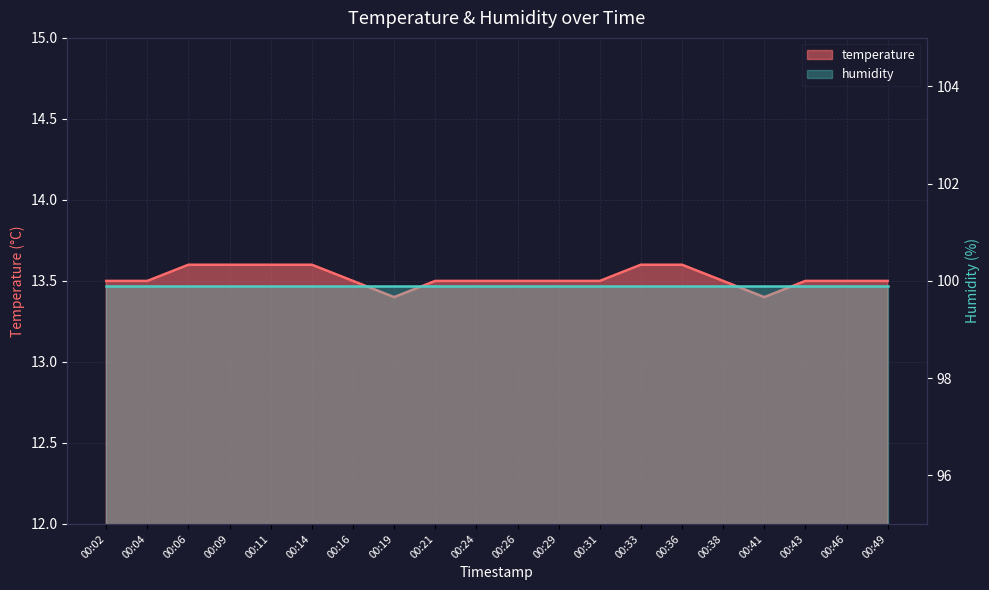

Approximately how many times larger is the value at 00:26 compared to 00:02?

1.0